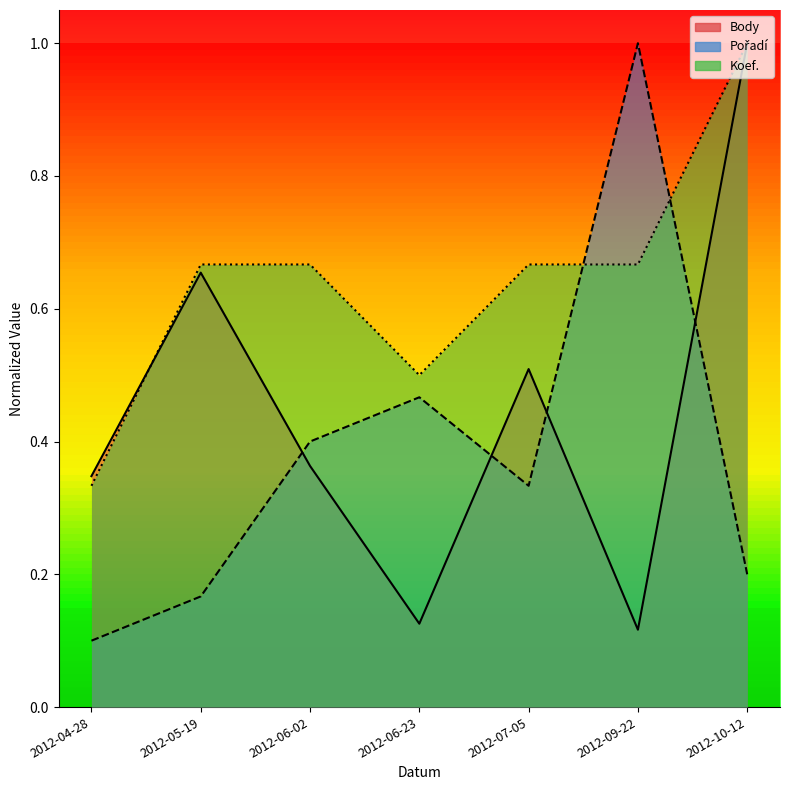

Where do Koef. and Pořadí first cross each other?

2012-07-05 and 2012-09-22